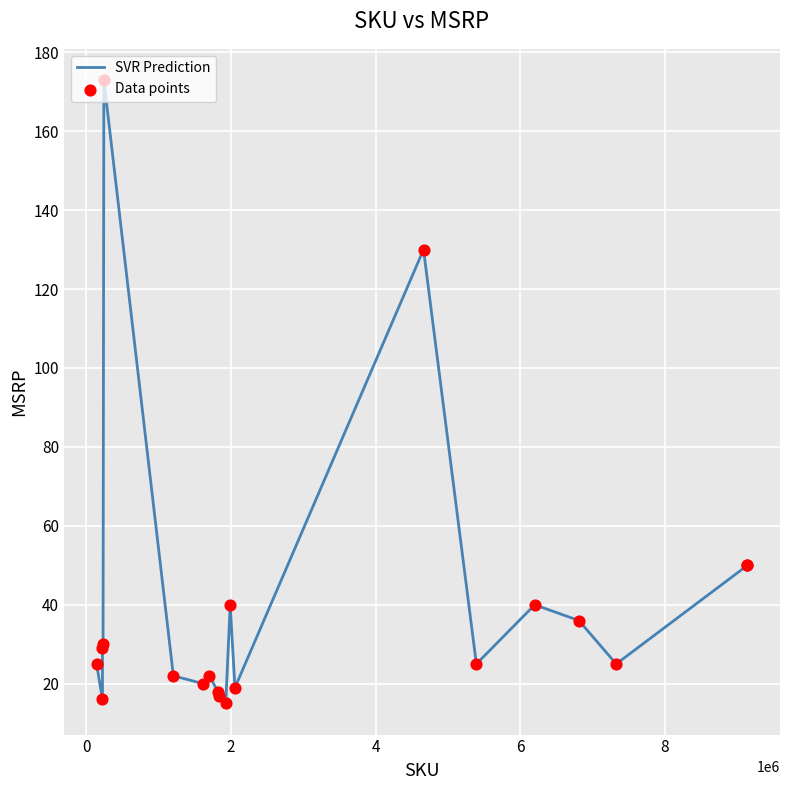

What is the difference between the maximum and minimum values?

158.0